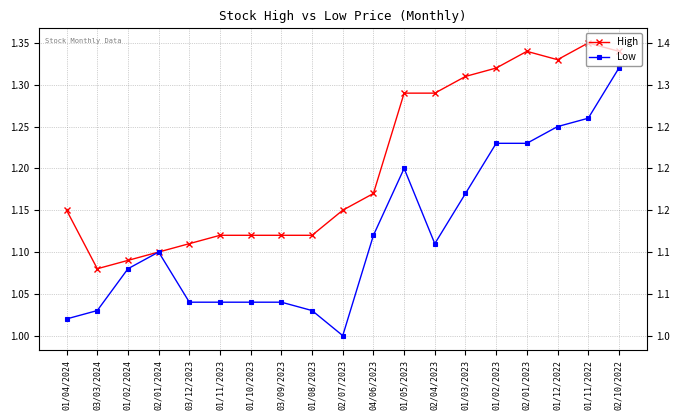

At how many categories does at least one series exceed 1?

19